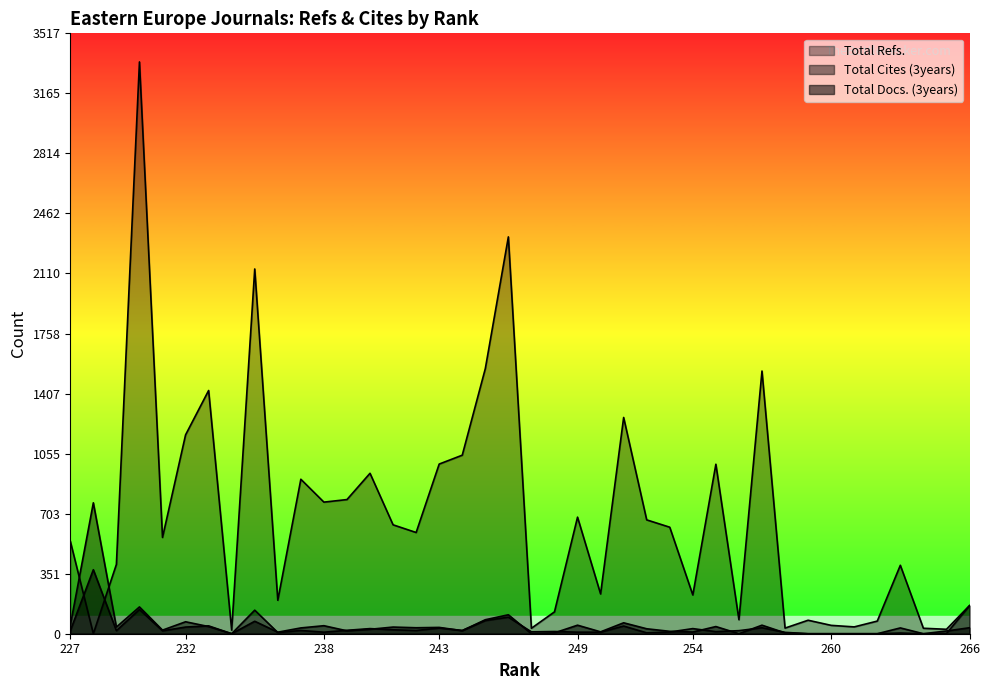

Between 256 and 239, which series saw the biggest shift?

Total Refs.